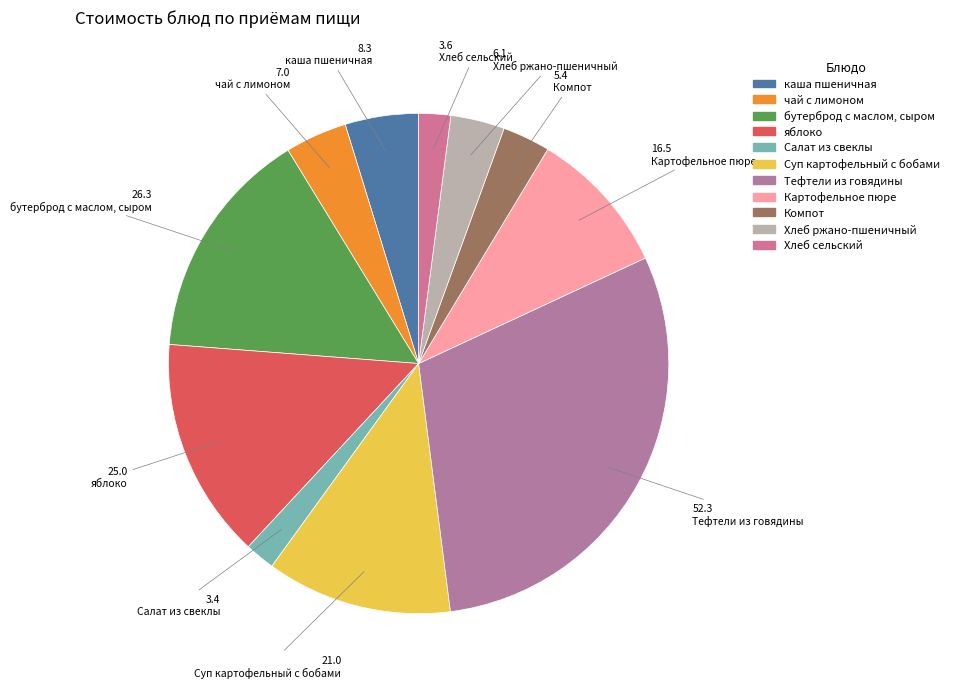

The Салат из свеклы slice represents 1% of the pie. True or false?

False